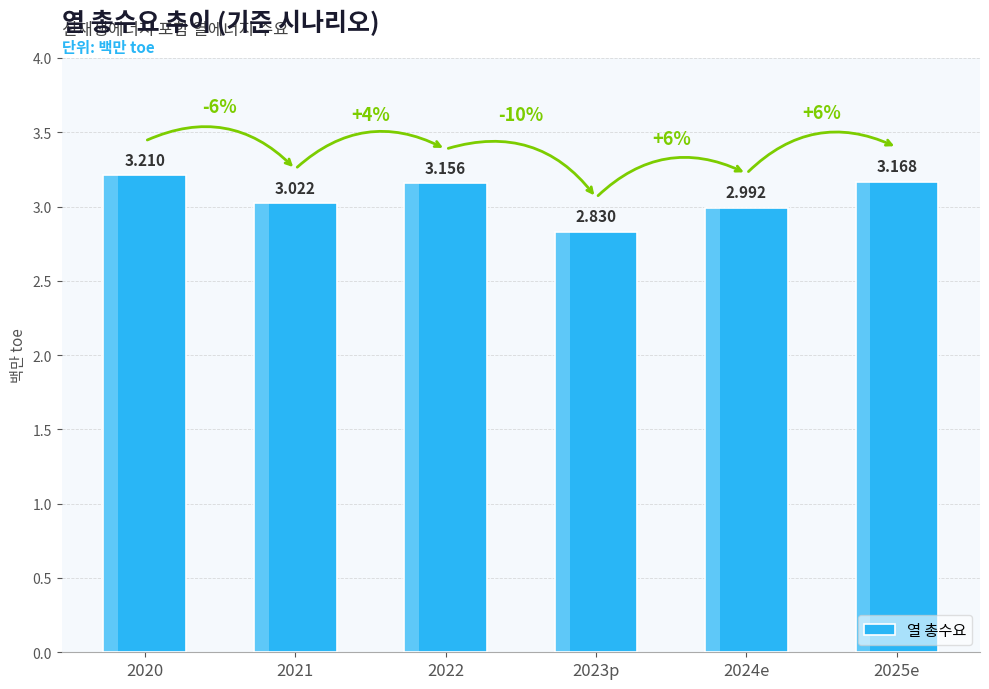

What is the label of the 5th bar from the right?

2021